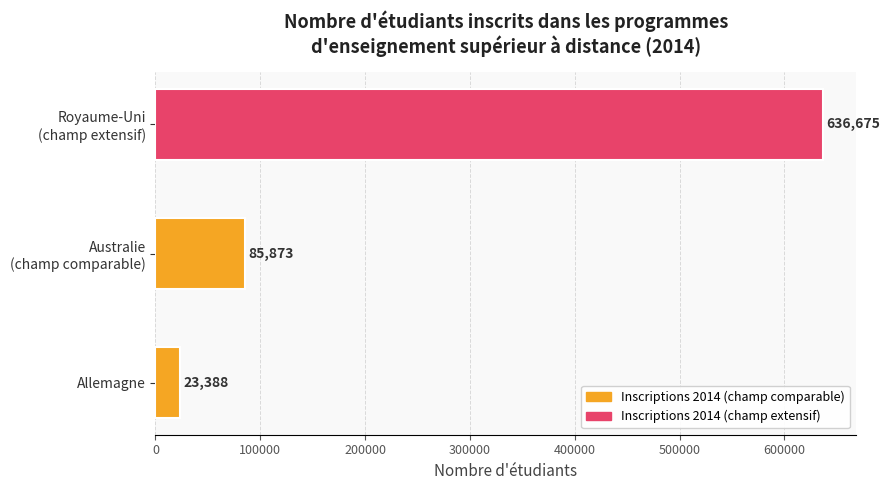

Reading bottom to top, transcribe all the data shown in this chart.

23388	85873	636675